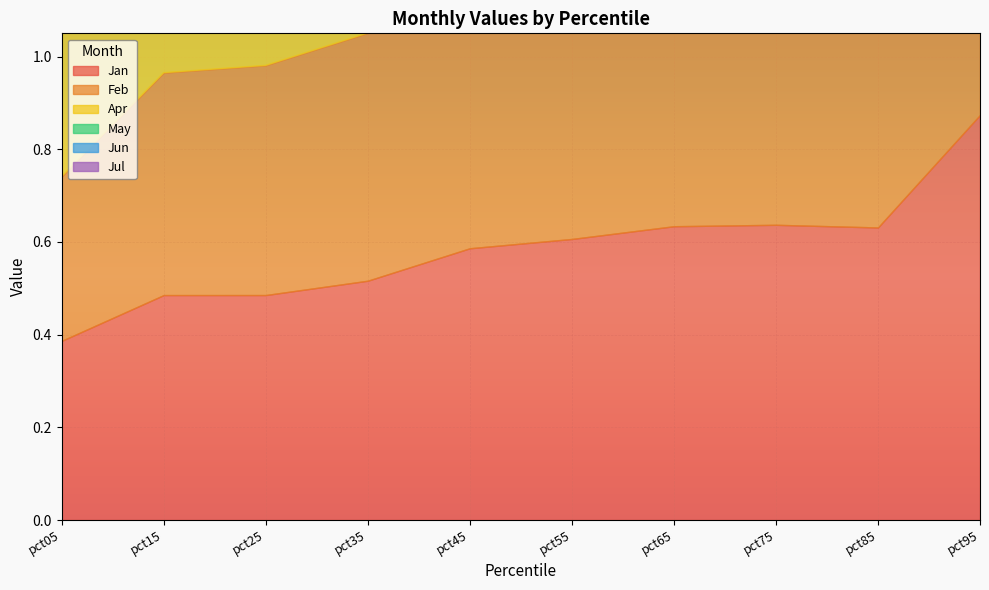

What is the average value of the Feb series?

0.5